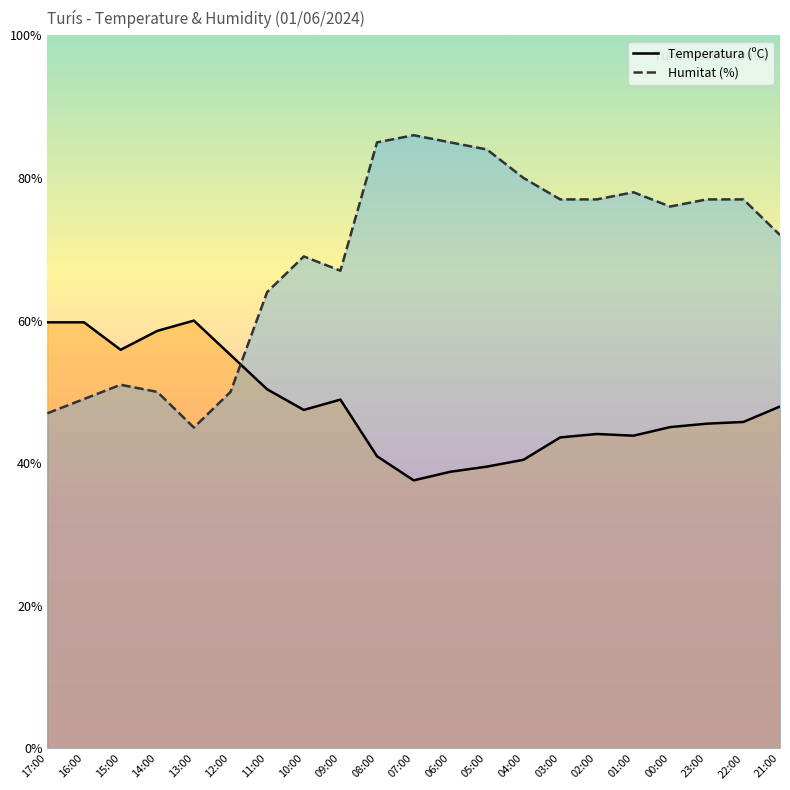

Between which two adjacent categories do Temperatura (ºC) and Humitat (%) first intersect?

12:00 and 11:00